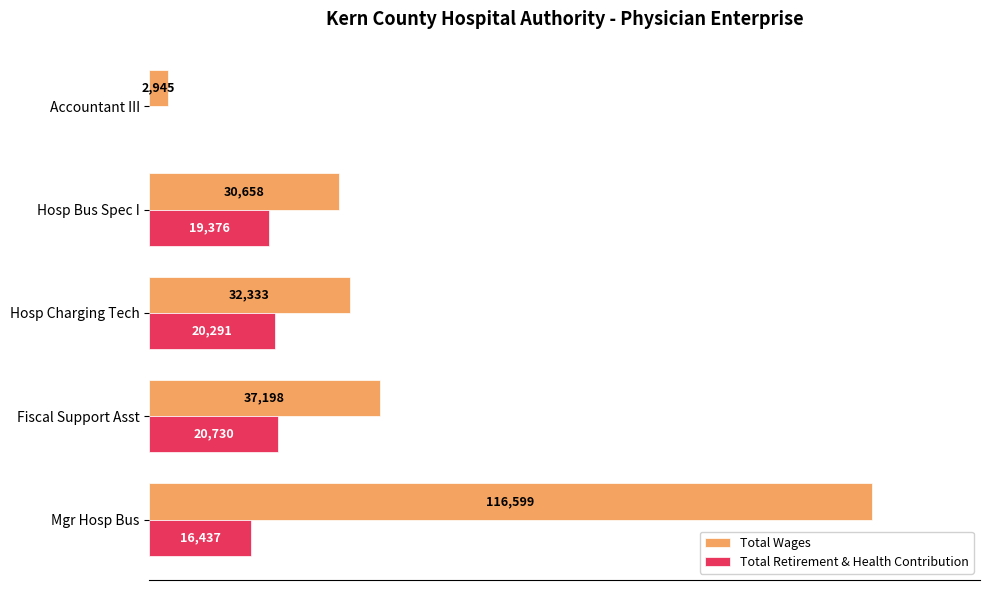

Between Hosp Charging Tech and Hosp Bus Spec I, which series saw the biggest shift?

Total Wages